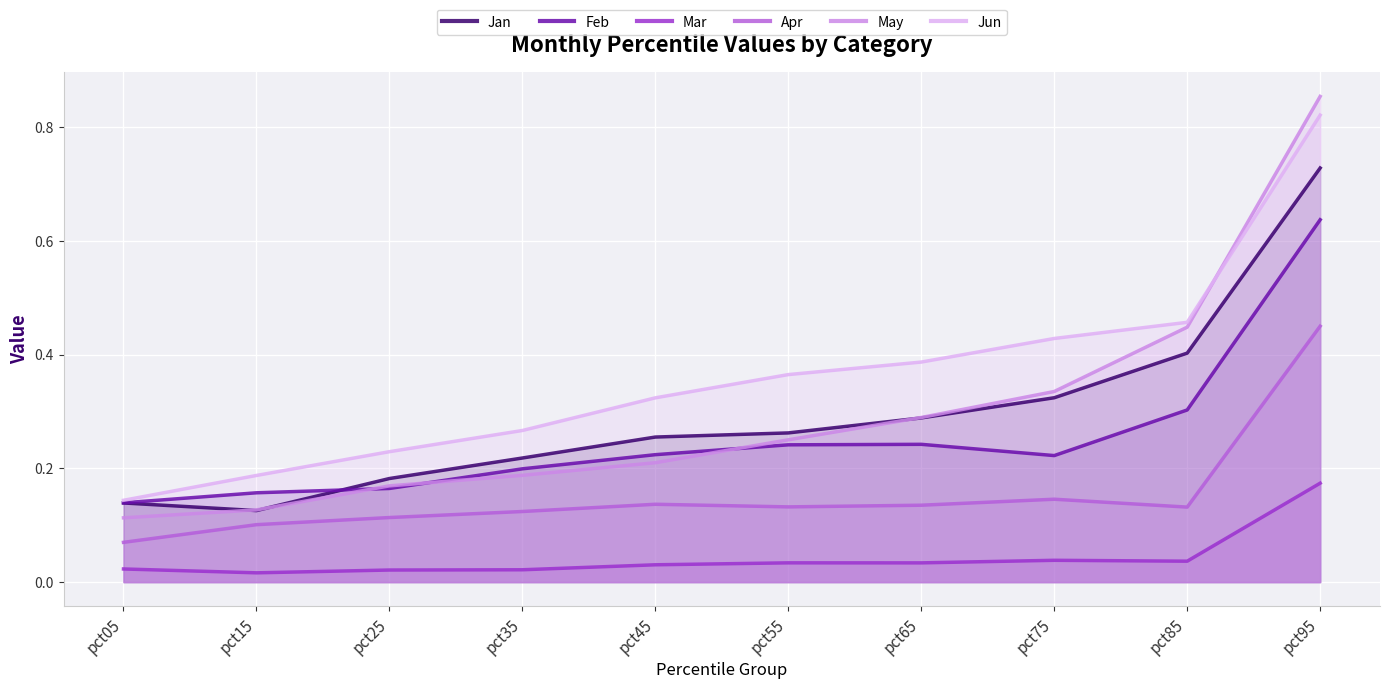

What are all the series names shown in the legend?

Jan, Feb, Mar, Apr, May, Jun